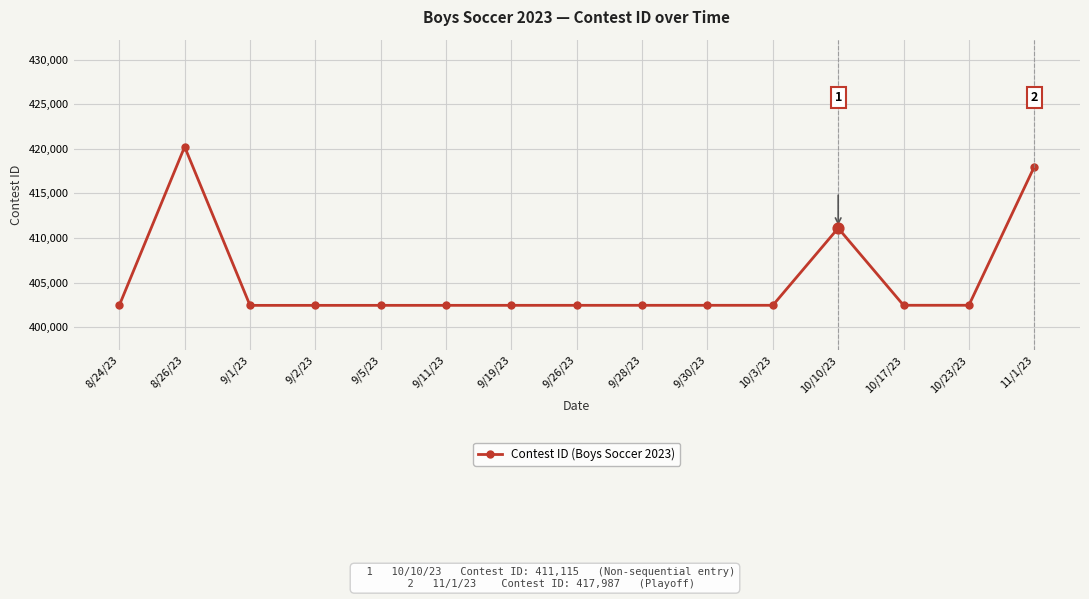

What is the change in value from 9/2/23 to 9/19/23?

+3